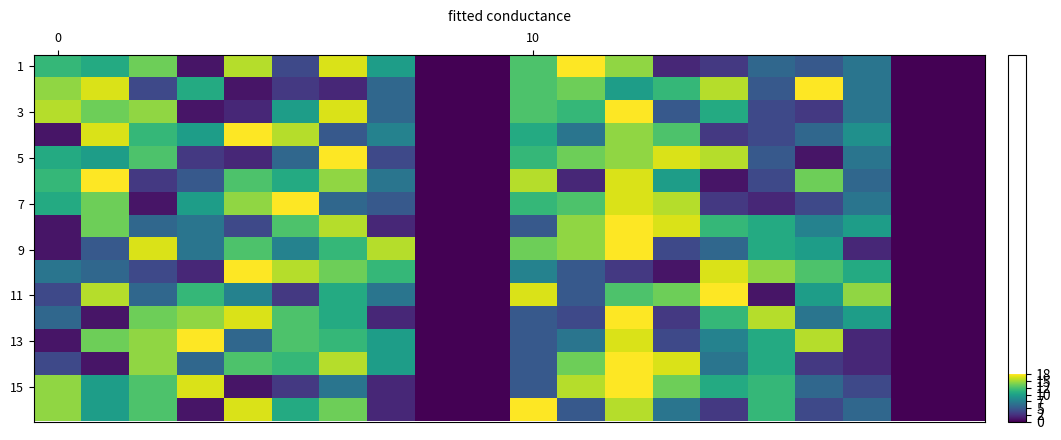

How many series are shown in this chart?

16